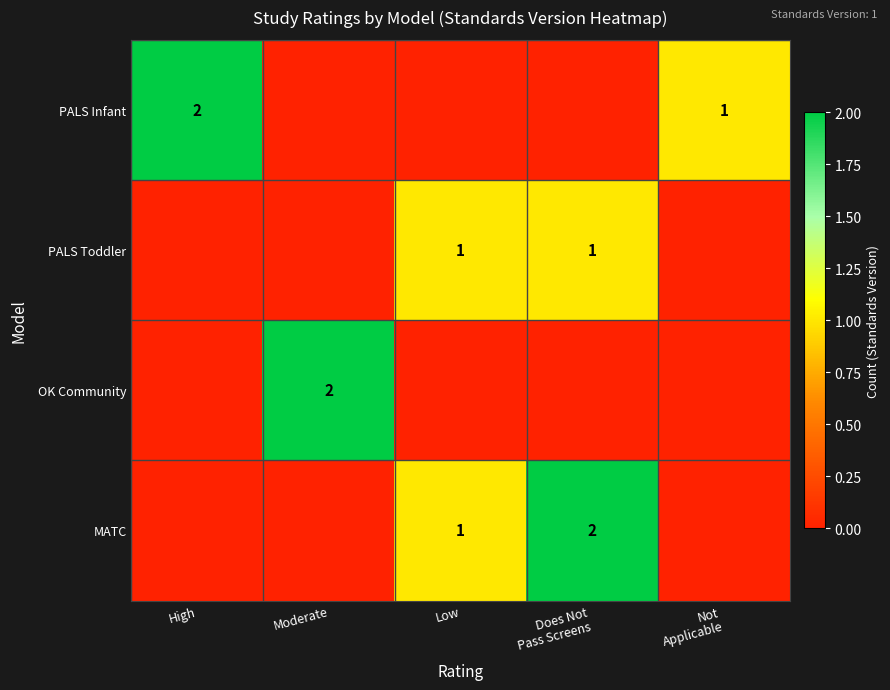

True or false: OK Community has a value of 2 at Moderate.

True